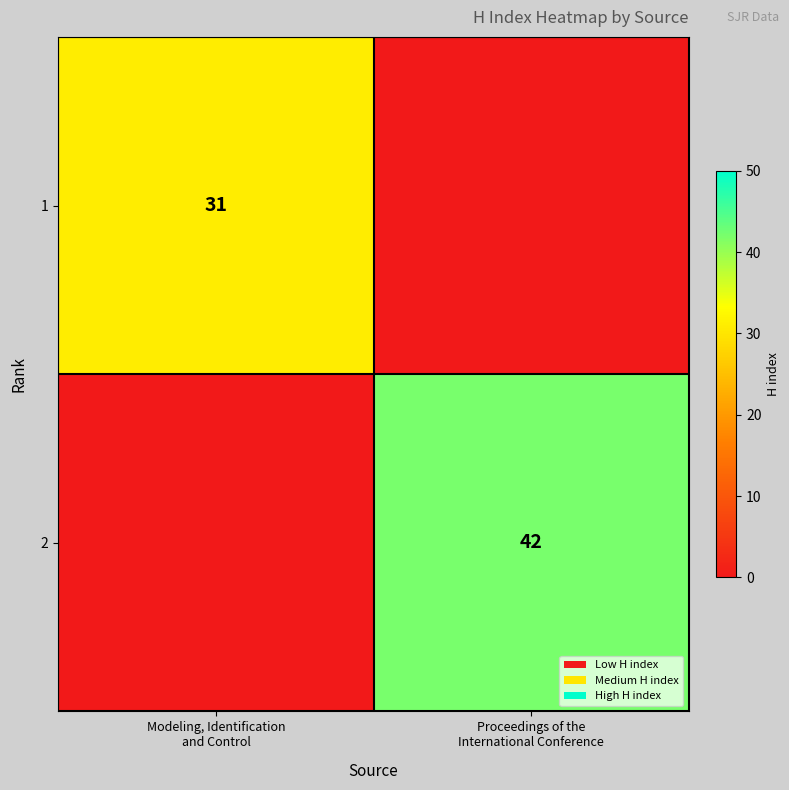

What is the average value of the 2 series?

21